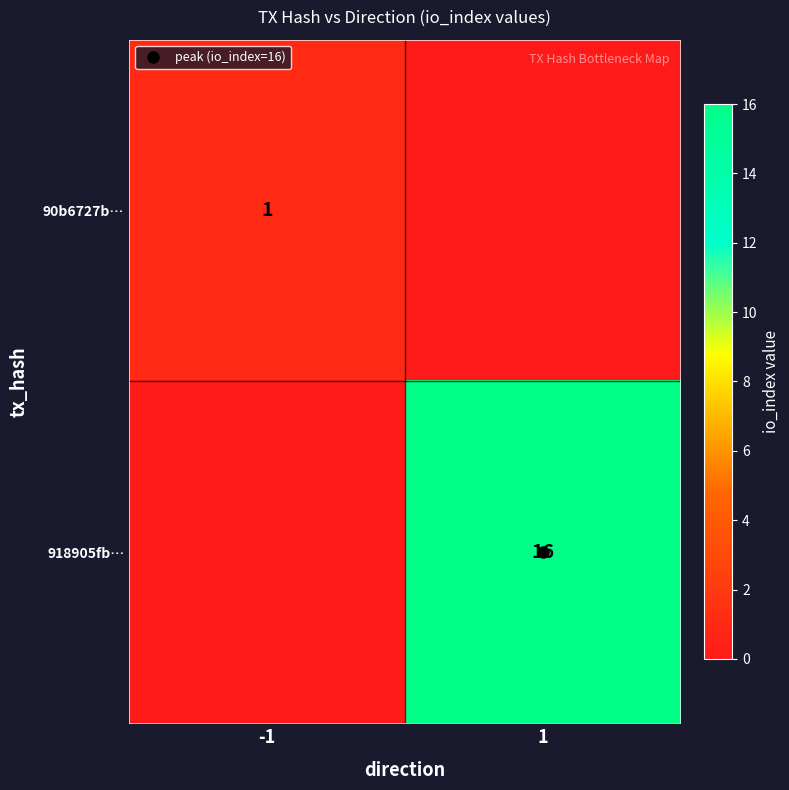

What is the approximate value of 918905fb… at 1?

16